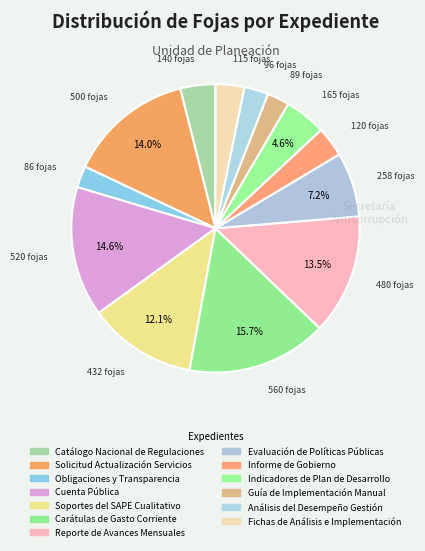

Count the number of slices in the pie.

13